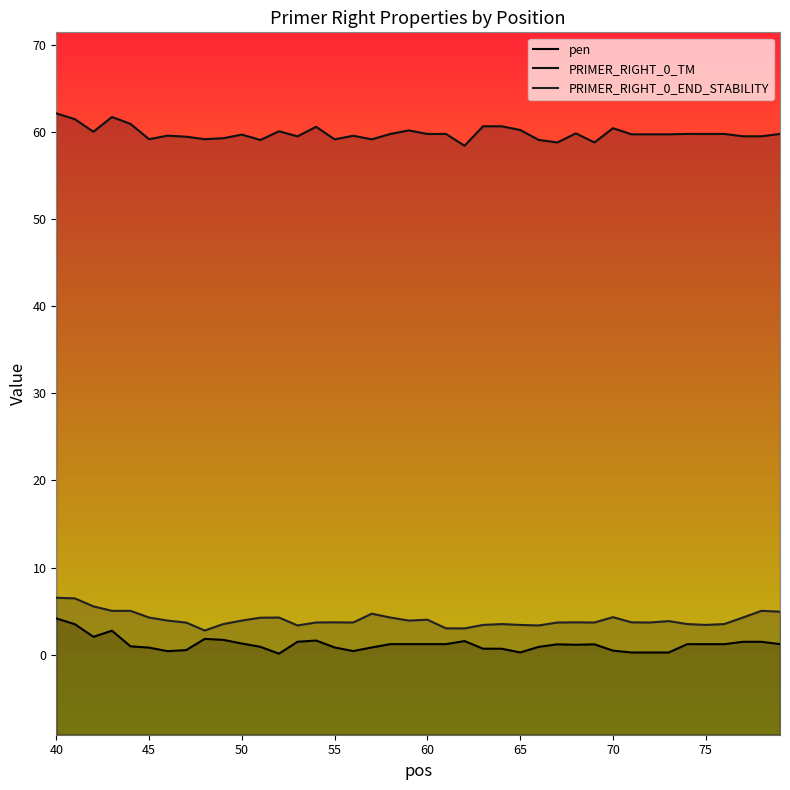

True or false: PRIMER_RIGHT_0_END_STABILITY and PRIMER_RIGHT_0_TM intersect in this chart.

False